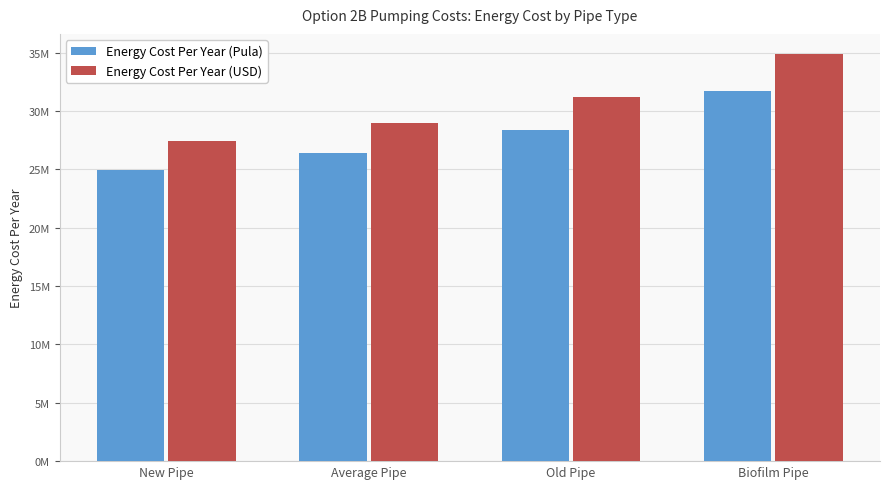

Reading right to left, list all the values displayed in this chart.

Energy Cost Per Year (Pula): 31686275.3	28357917.9	26360903.5	24896426.3
Energy Cost Per Year (USD): 34854902.8	31193709.7	28996993.8	27386068.9